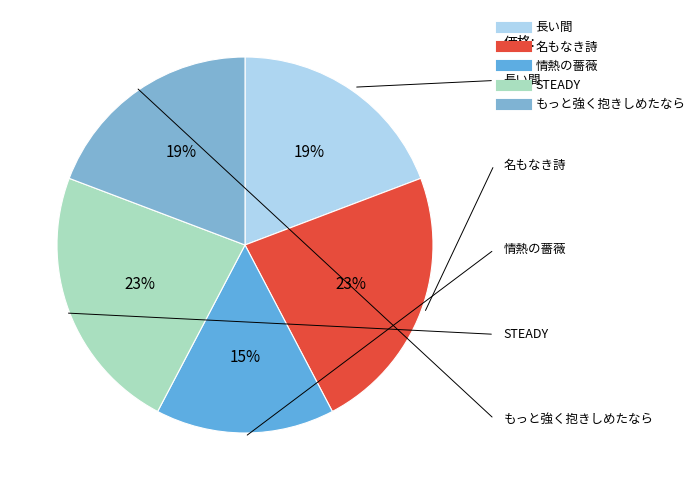

Is there any slice that represents more than half of the pie?

No